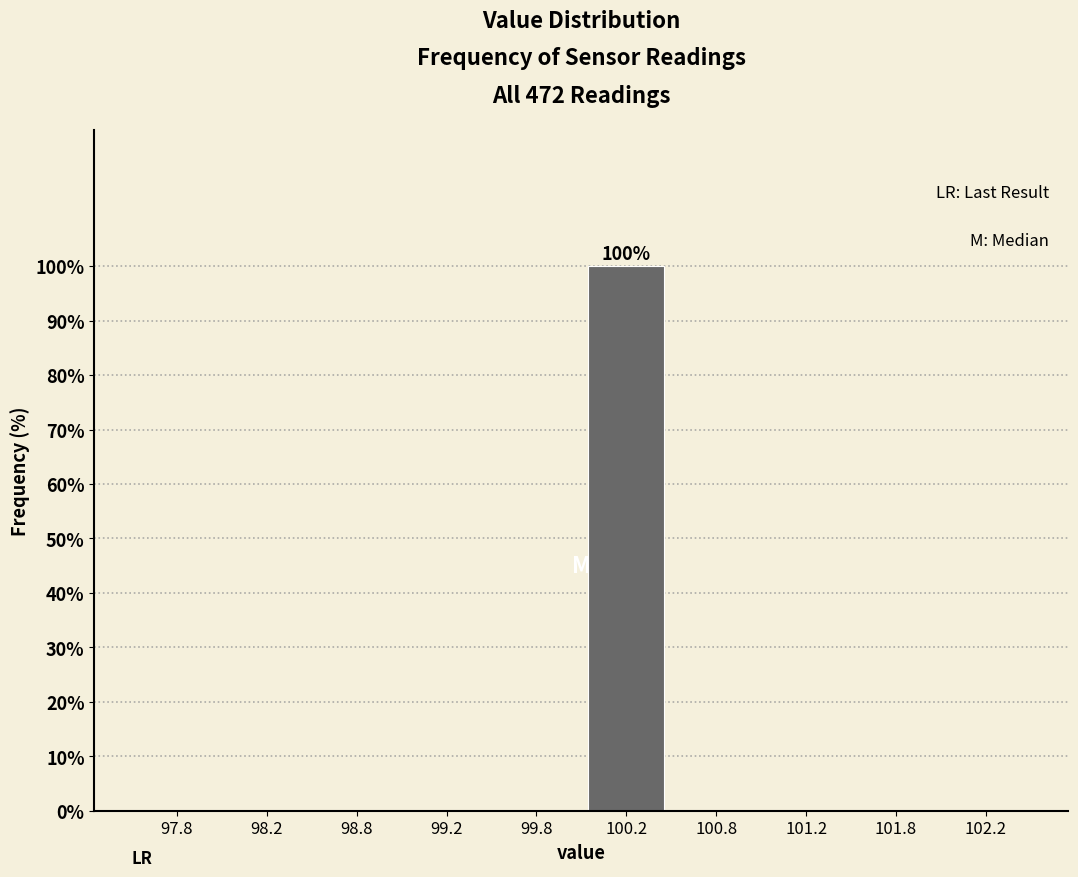

Over which range of the x-axis is the bar tallest?

100.0 to 100.5